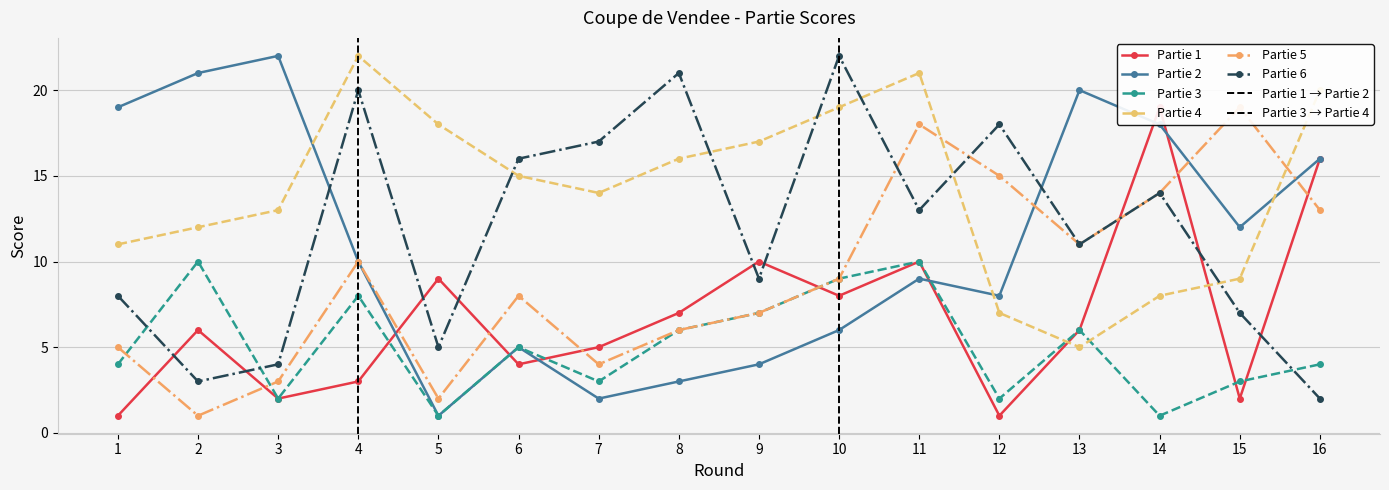

What is the spread (max minus min) of values at 6?

12